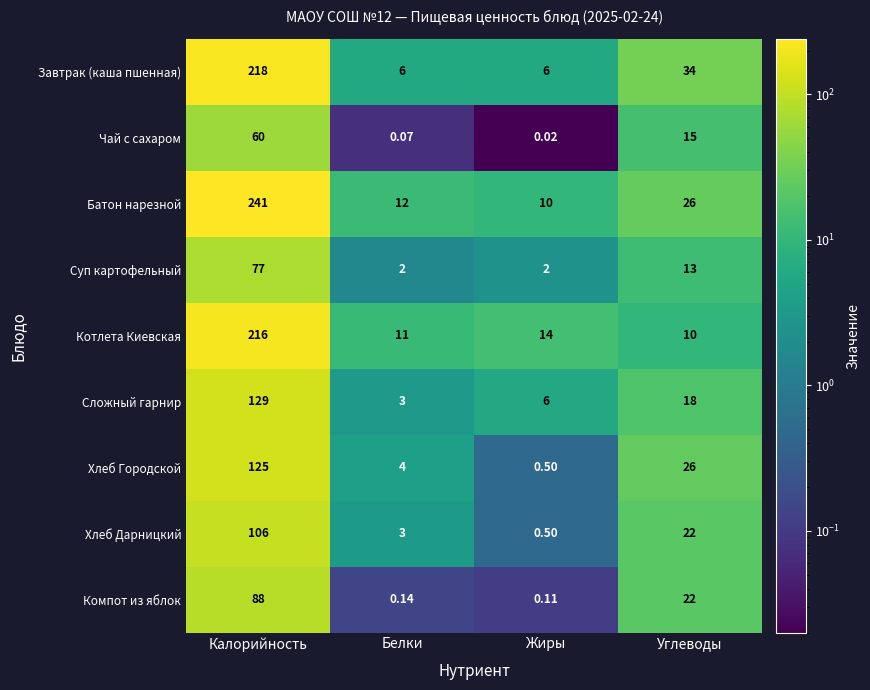

At which category does the chart reach its minimum across all series?

Жиры